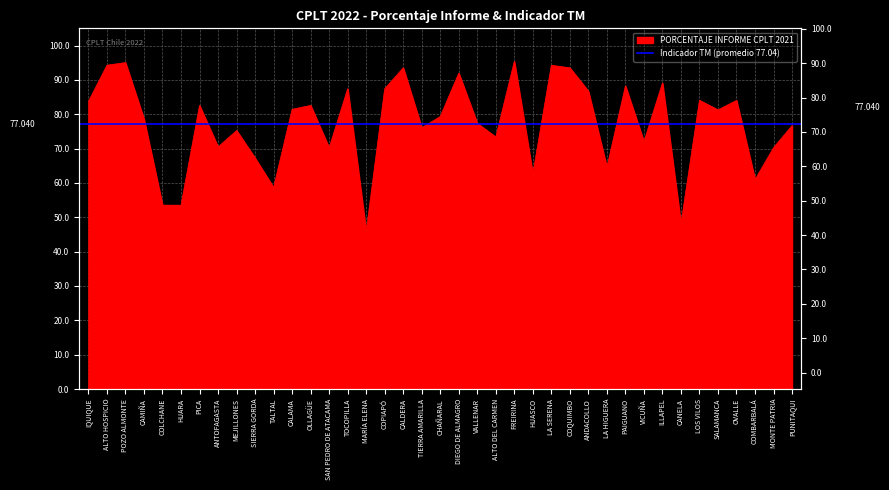

What is the smallest value displayed?

45.8